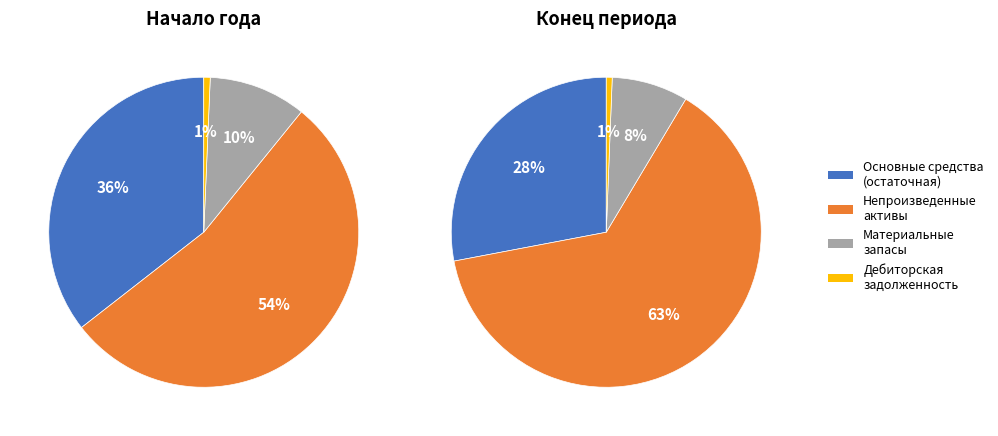

What portion of the pie excludes Основные средства
(остаточная)?

64.5%